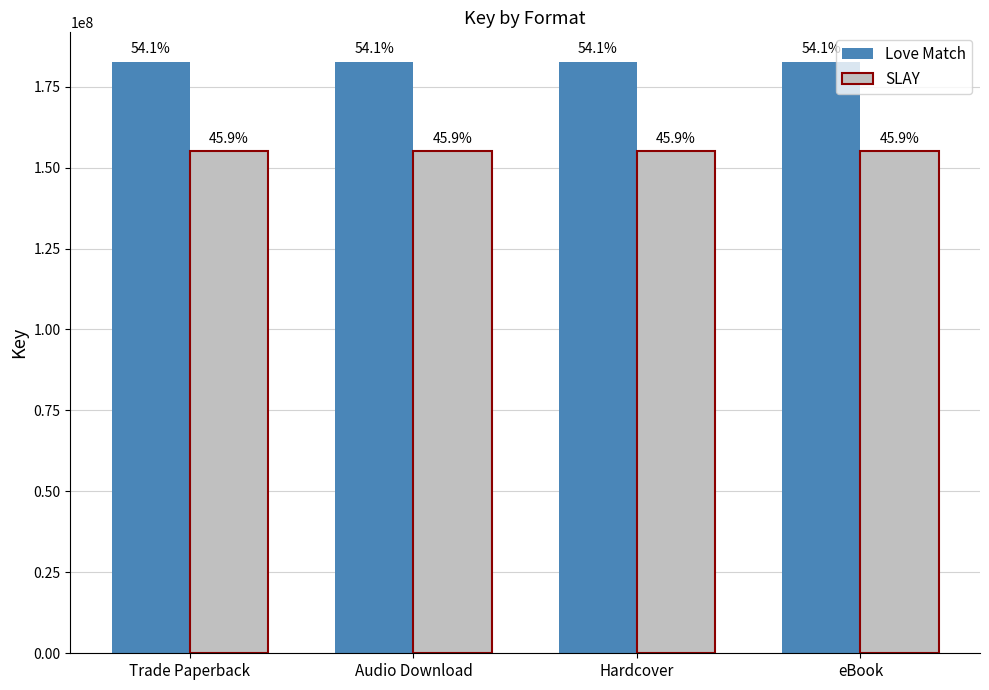

What is the label of the 3rd bar from the right?

Audio Download